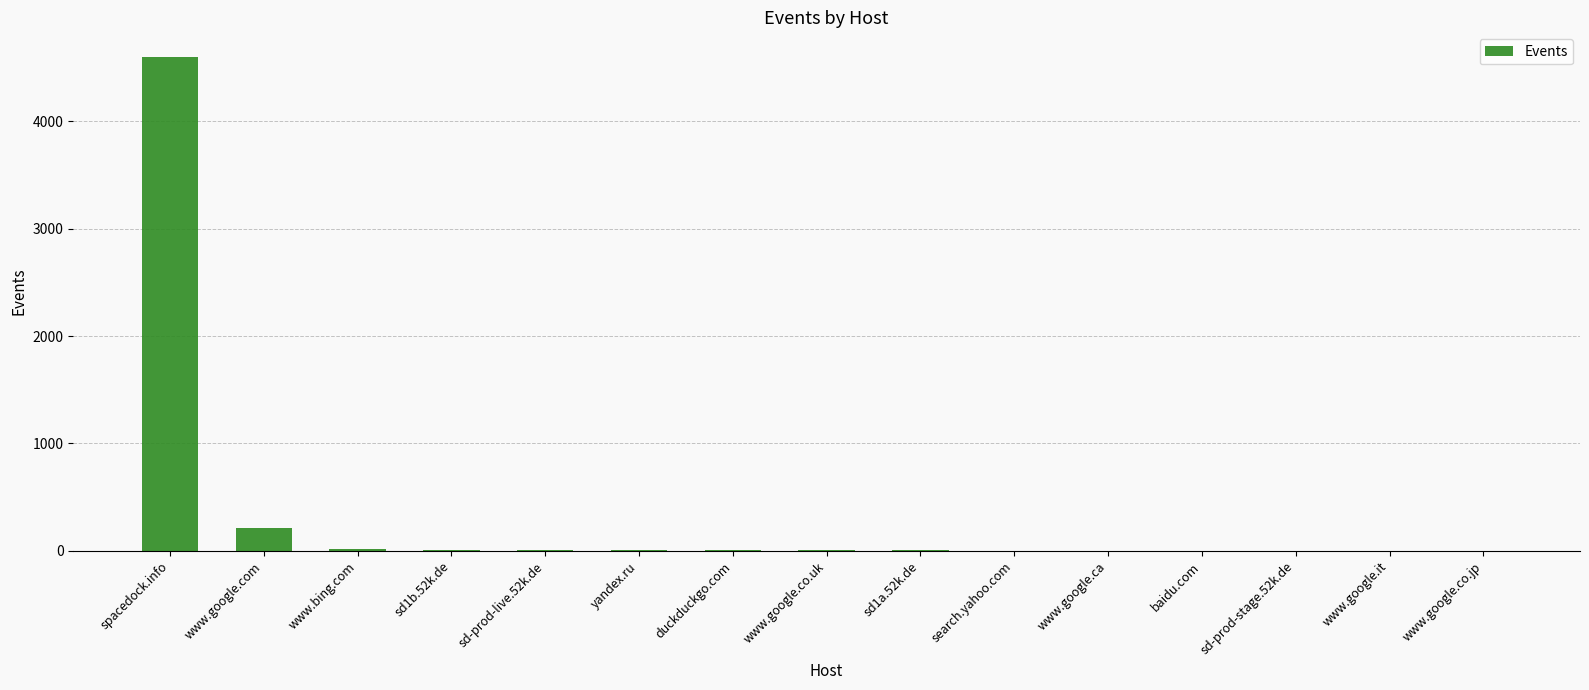

Between sd-prod-stage.52k.de and www.google.com, which is larger?

www.google.com